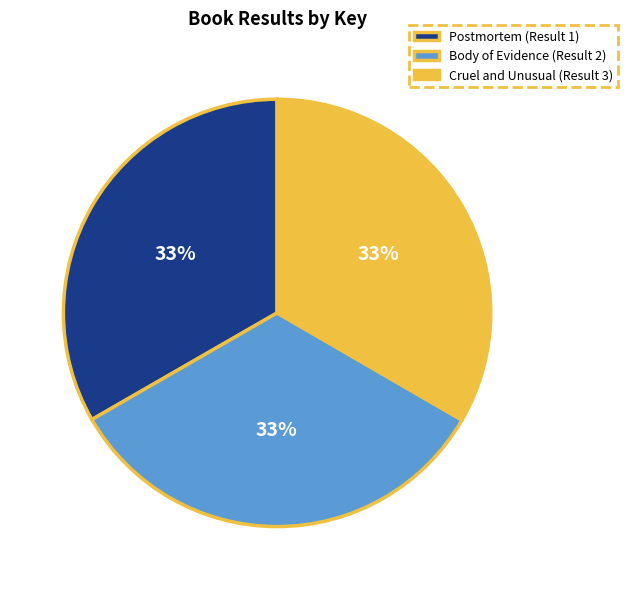

How many slices are in this pie chart?

3